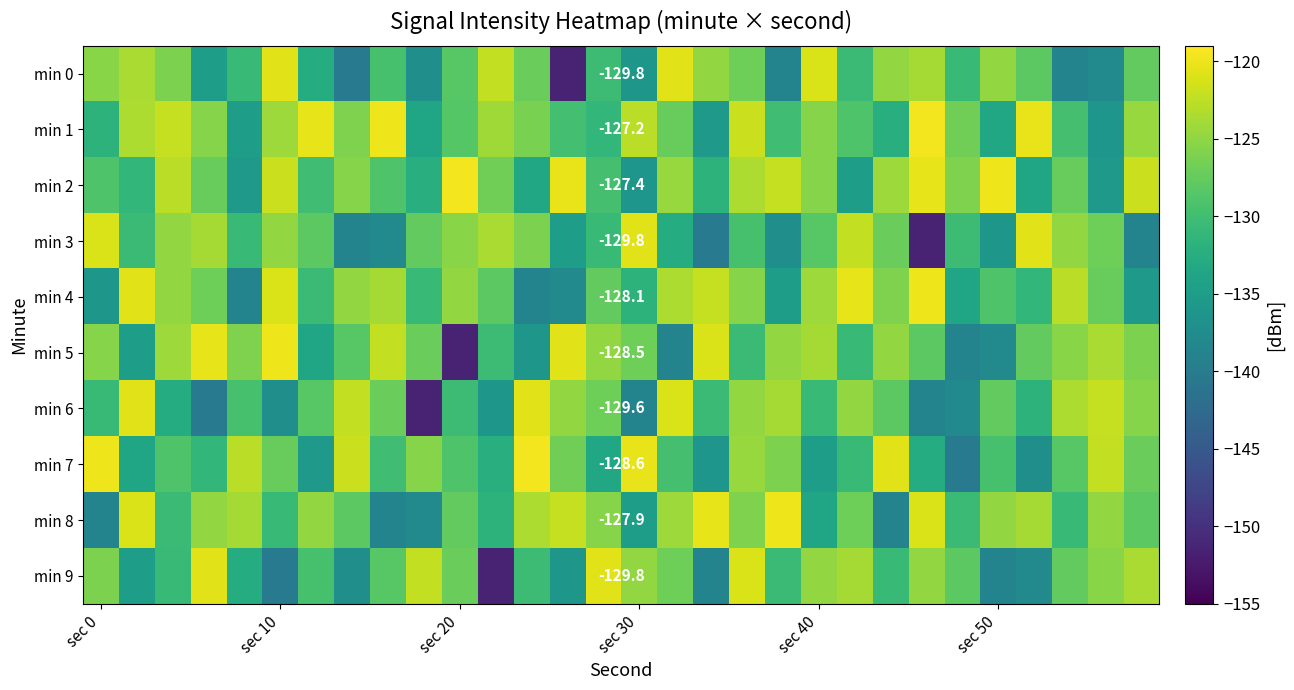

What is the sum of all min 4 values?

-3842.8